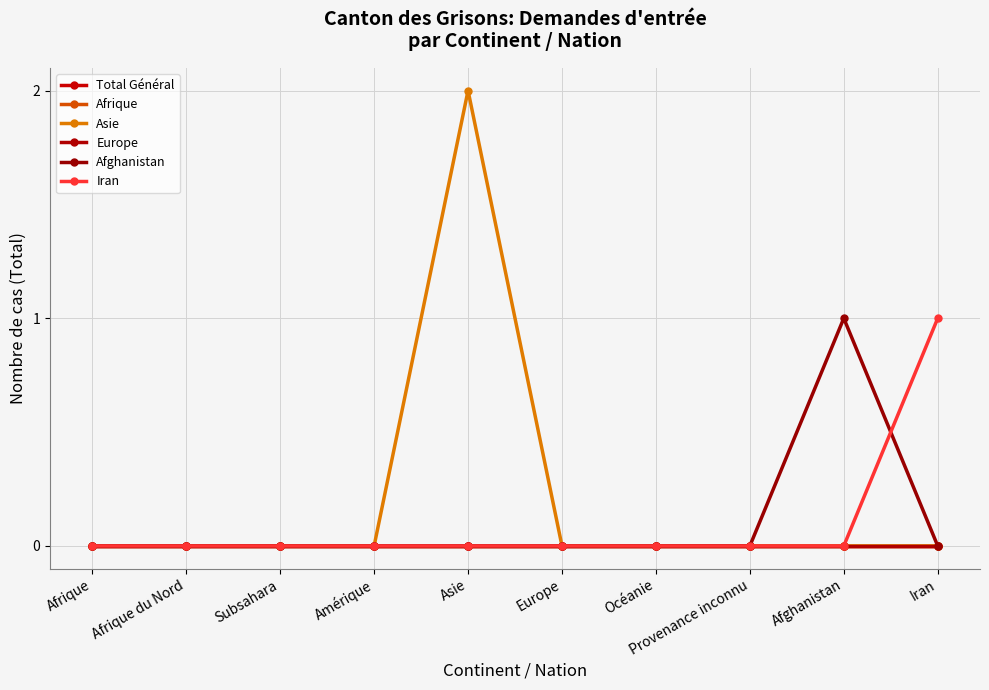

Does the chart display data point markers on the line(s)?

Yes